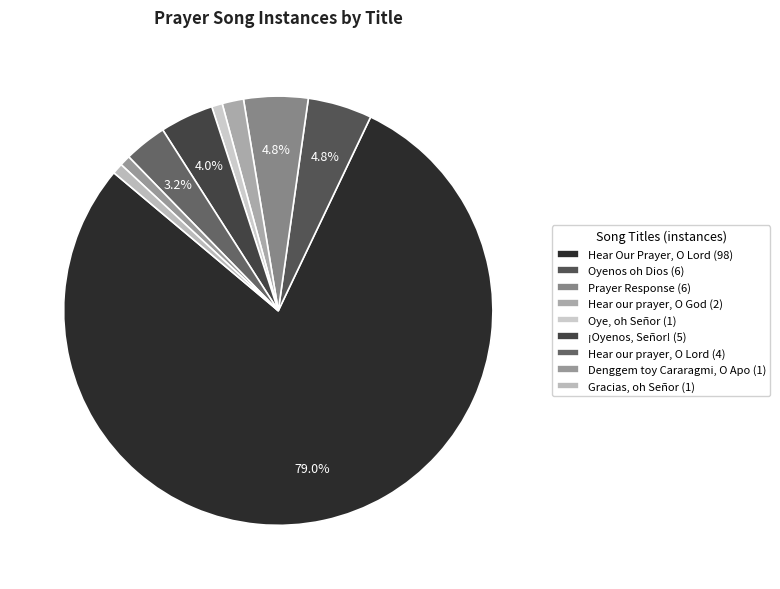

What is the majority slice?

Hear Our Prayer, O Lord